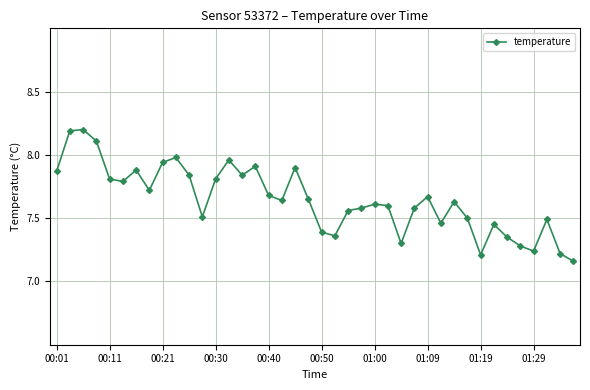

What is the maximum value shown in the chart?

8.2